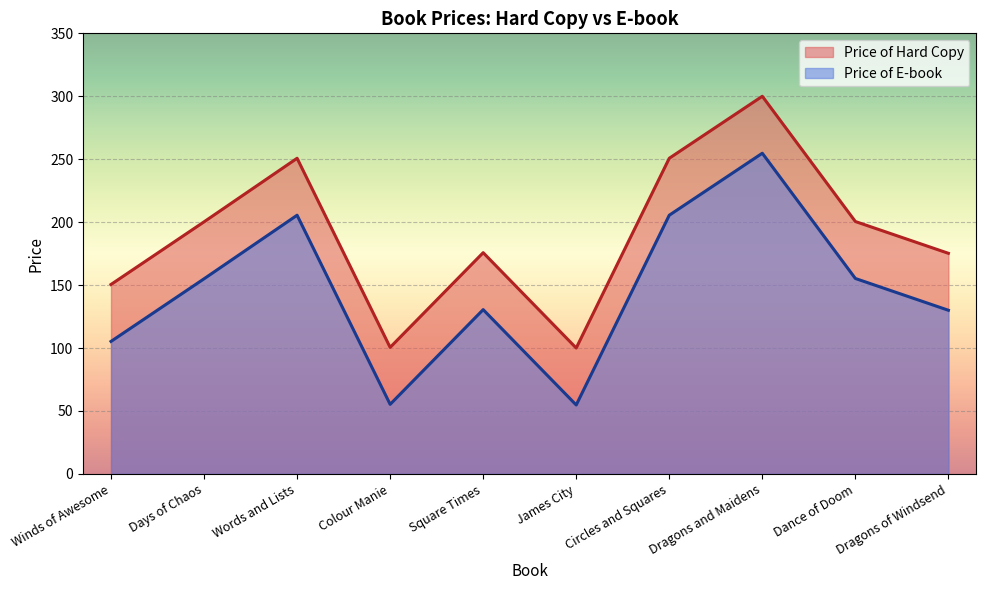

The value of Price of E-book at Dragons of Windsend is 207.7. True or false?

False